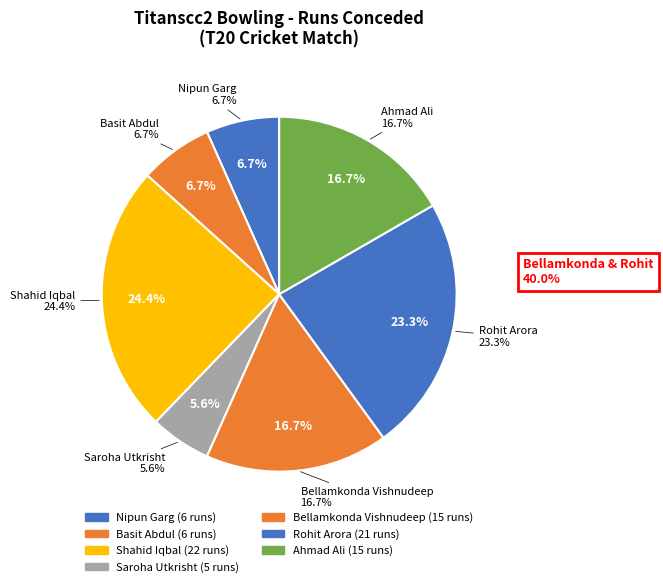

What is the total percentage of Nipun Garg and Saroha Utkrisht?

12.2%